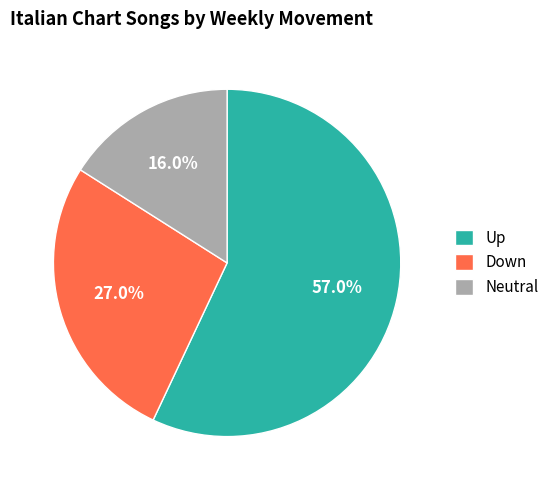

What is the majority slice?

Up